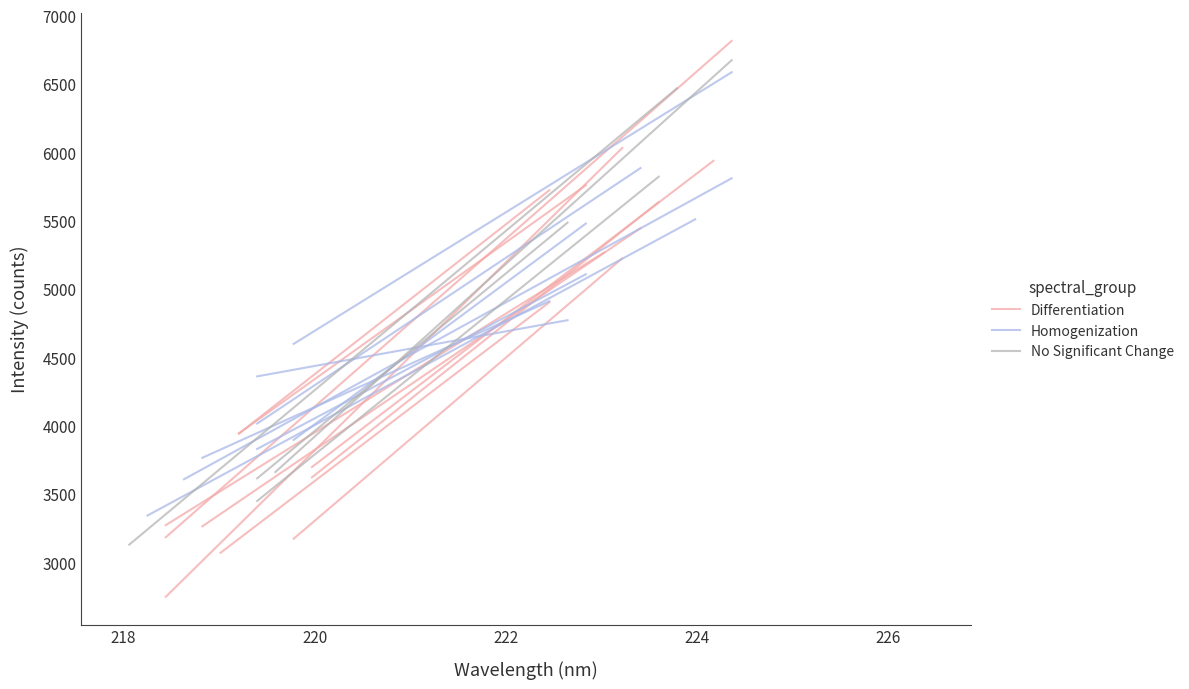

What is the average value of the No Significant Change series?

5168.7